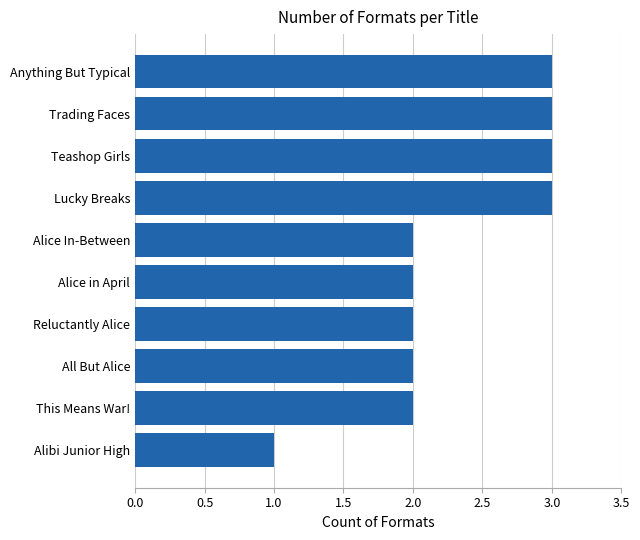

What is the maximum value shown in the chart?

3